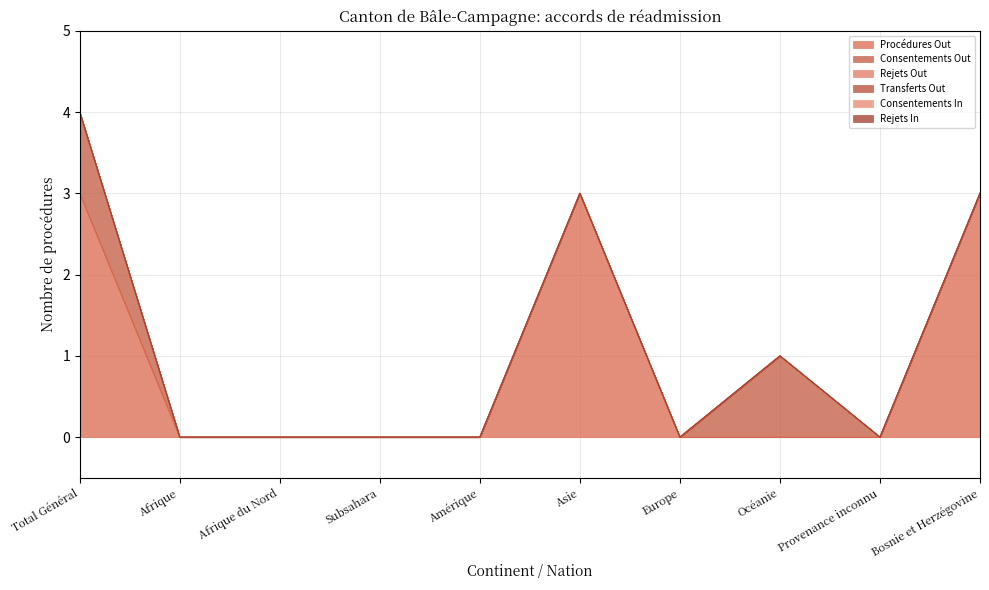

Reading left to right, what are all the values shown in this chart?

Procédures Out: 3	0	0	0	0	3	0	0	0	3
Consentements Out: 1	0	0	0	0	0	0	1	0	0
Rejets Out: 0	0	0	0	0	0	0	0	0	0
Transferts Out: 0	0	0	0	0	0	0	0	0	0
Consentements In: 0	0	0	0	0	0	0	0	0	0
Rejets In: 0	0	0	0	0	0	0	0	0	0